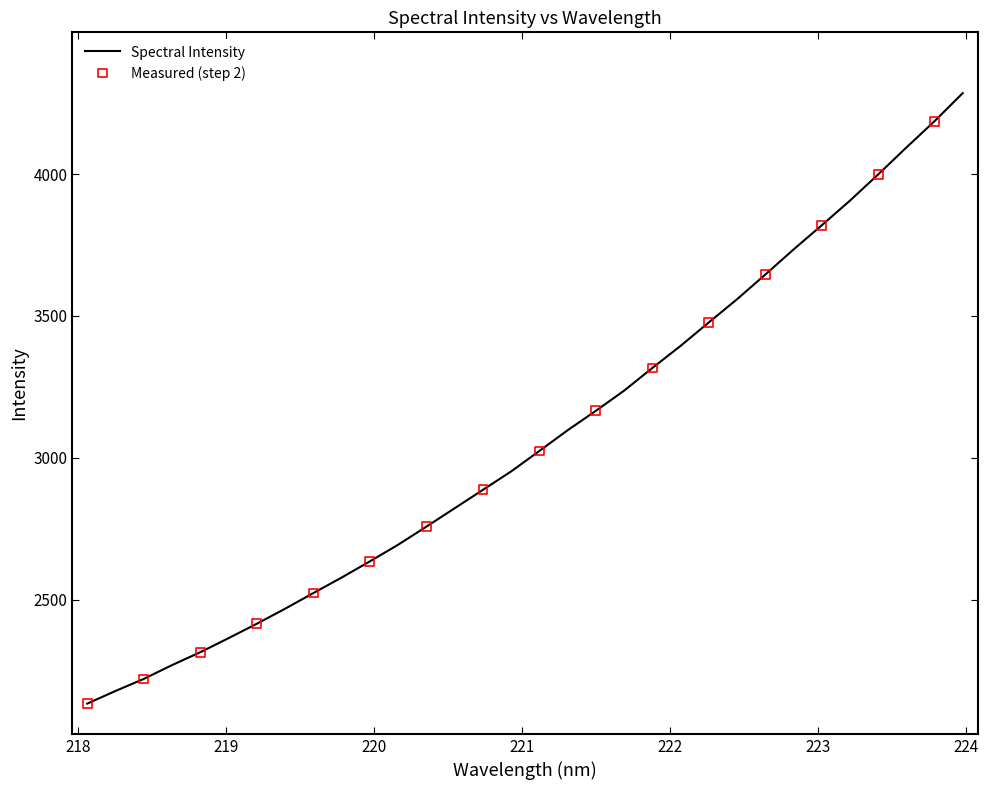

What is the minimum value shown in the chart?

2133.0